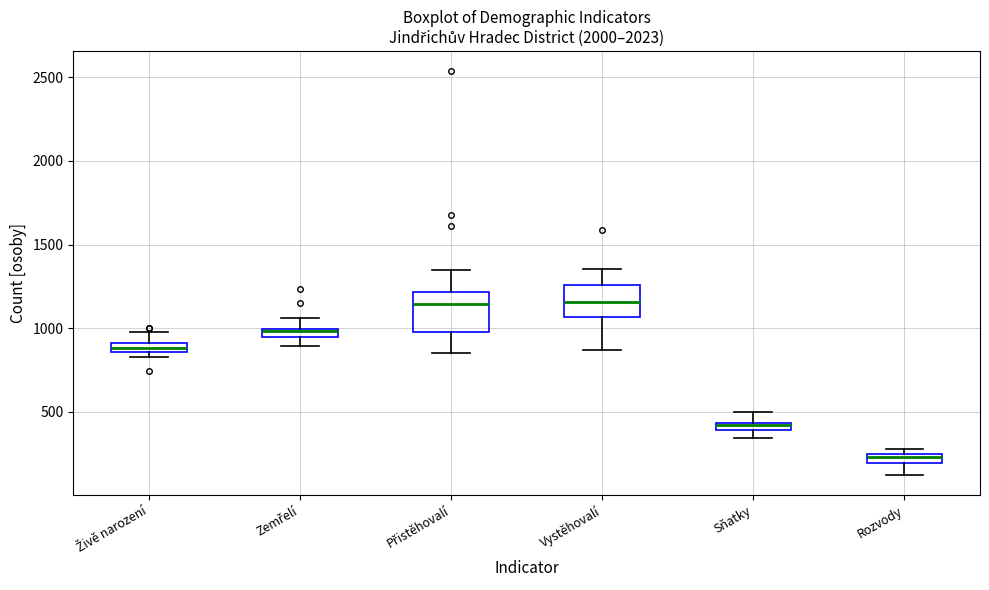

Comparing the boxes themselves (not the whiskers), which one is the tallest?

Přistěhovalí